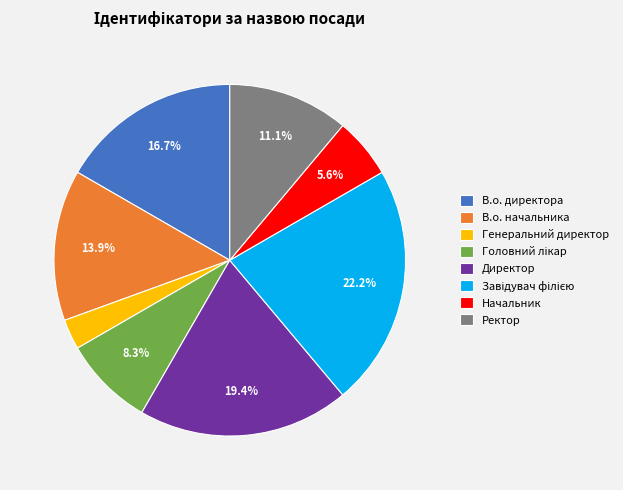

What portion of the pie excludes Ректор?

88.9%